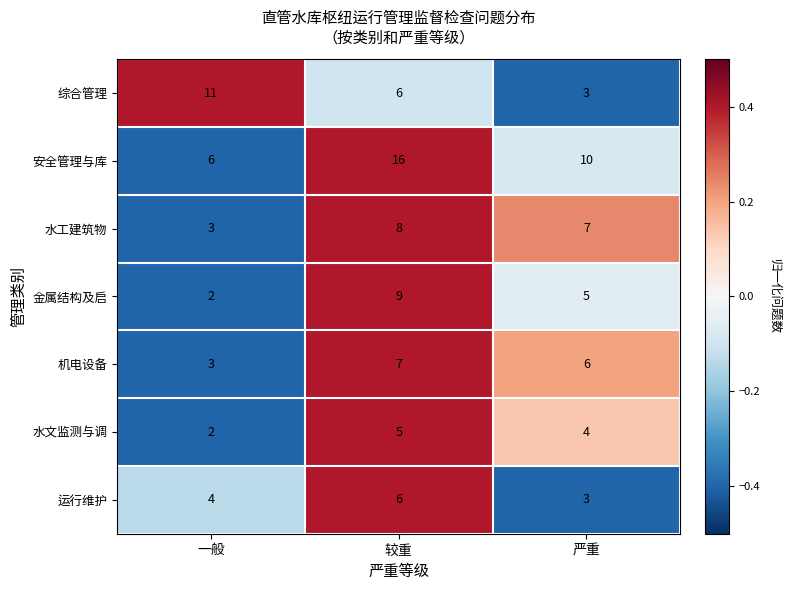

At which category does the chart reach its minimum across all series?

一般